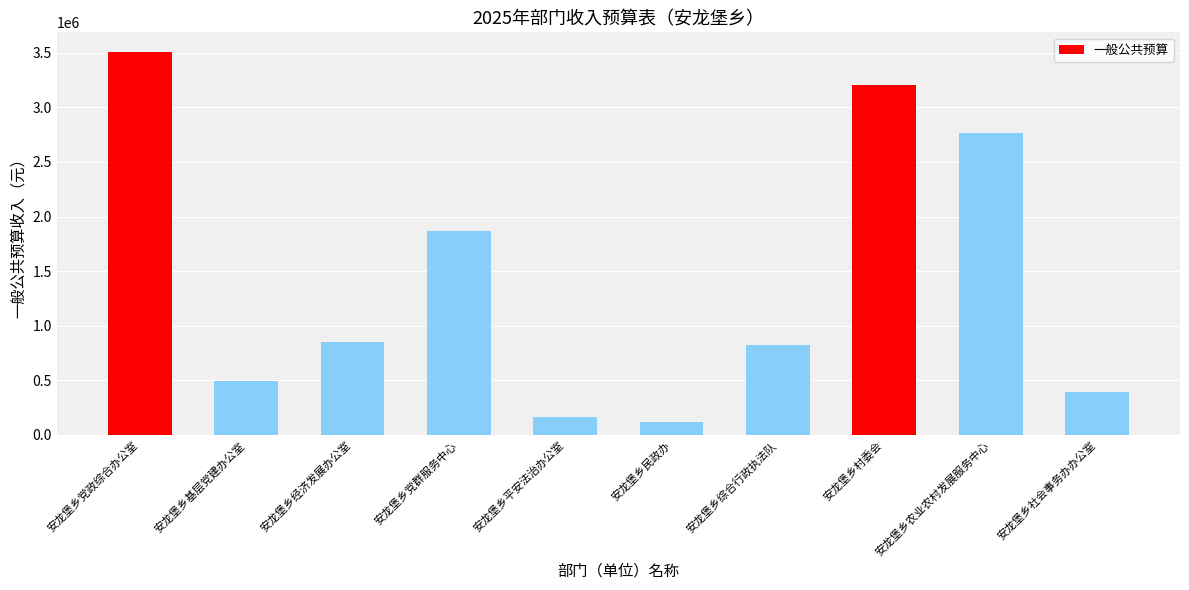

True or false: the data shows 393372.2 at 安龙堡乡社会事务办办公室.

True